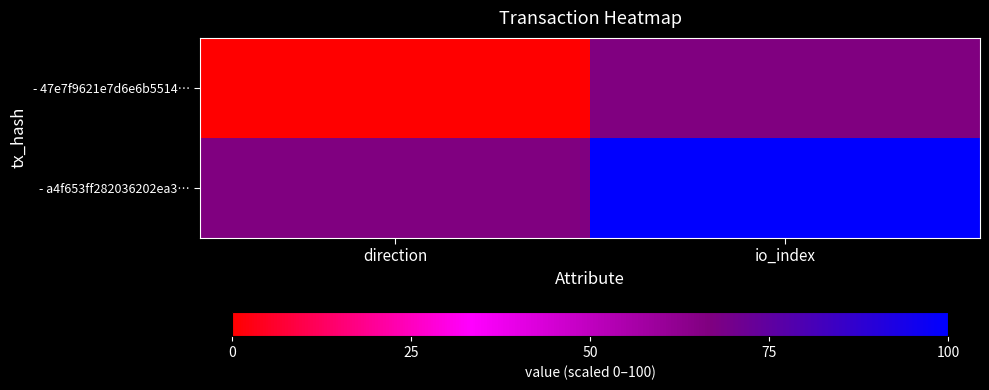

At which category is the sum across all series the highest?

io_index